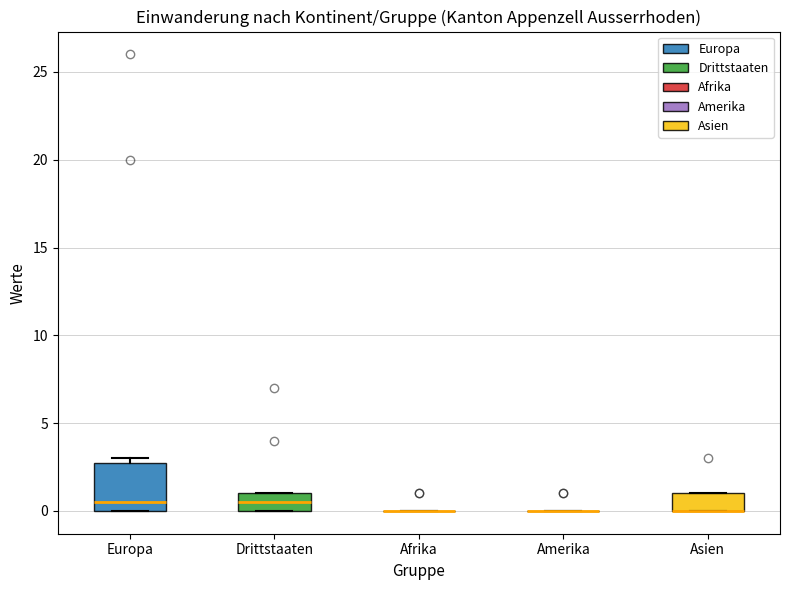

Reading left to right, transcribe this box plot: for each box, give where its median line is, the range the box spans, and where its two whiskers end, as read against the y-axis. The values are not printed on the chart, so give them approximately, as read against the axis.

Europa: median 0.5, box 0.0 to 3.0, whiskers 0.0 to 3.0 (just above the box's upper edge)
Drittstaaten: median 0.5, box 0.0 to 1.0, whiskers 0.0 to 1.0
Afrika: box collapsed to a line at 0.0, whiskers 0.0 to 0.0
Amerika: box collapsed to a line at 0.0, whiskers 0.0 to 0.0
Asien: median 0.0 (drawn on the box's lower edge), box 0.0 to 1.0, whiskers 0.0 to 1.0